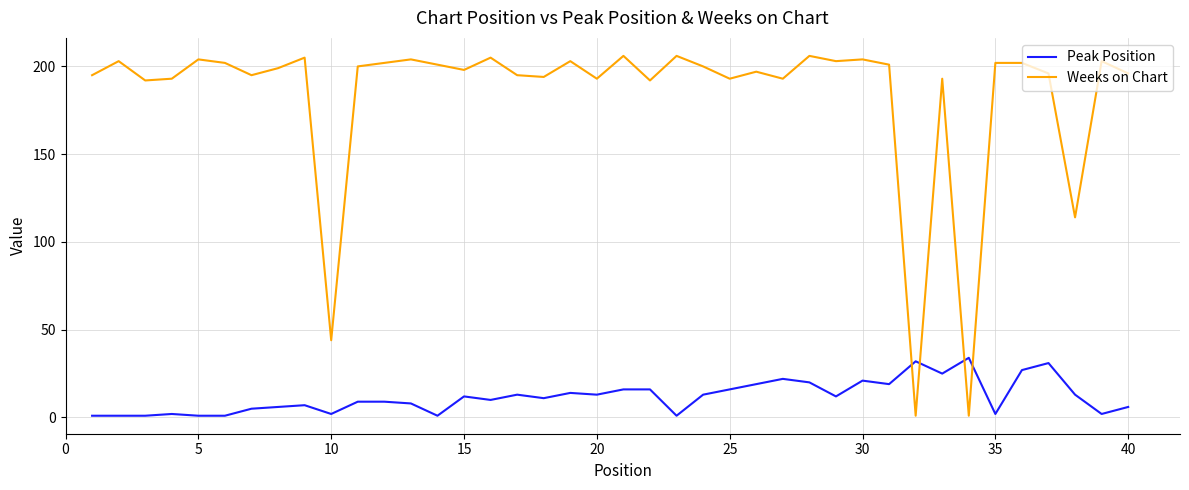

True or false: Weeks on Chart has more than 1 interior local peaks.

True